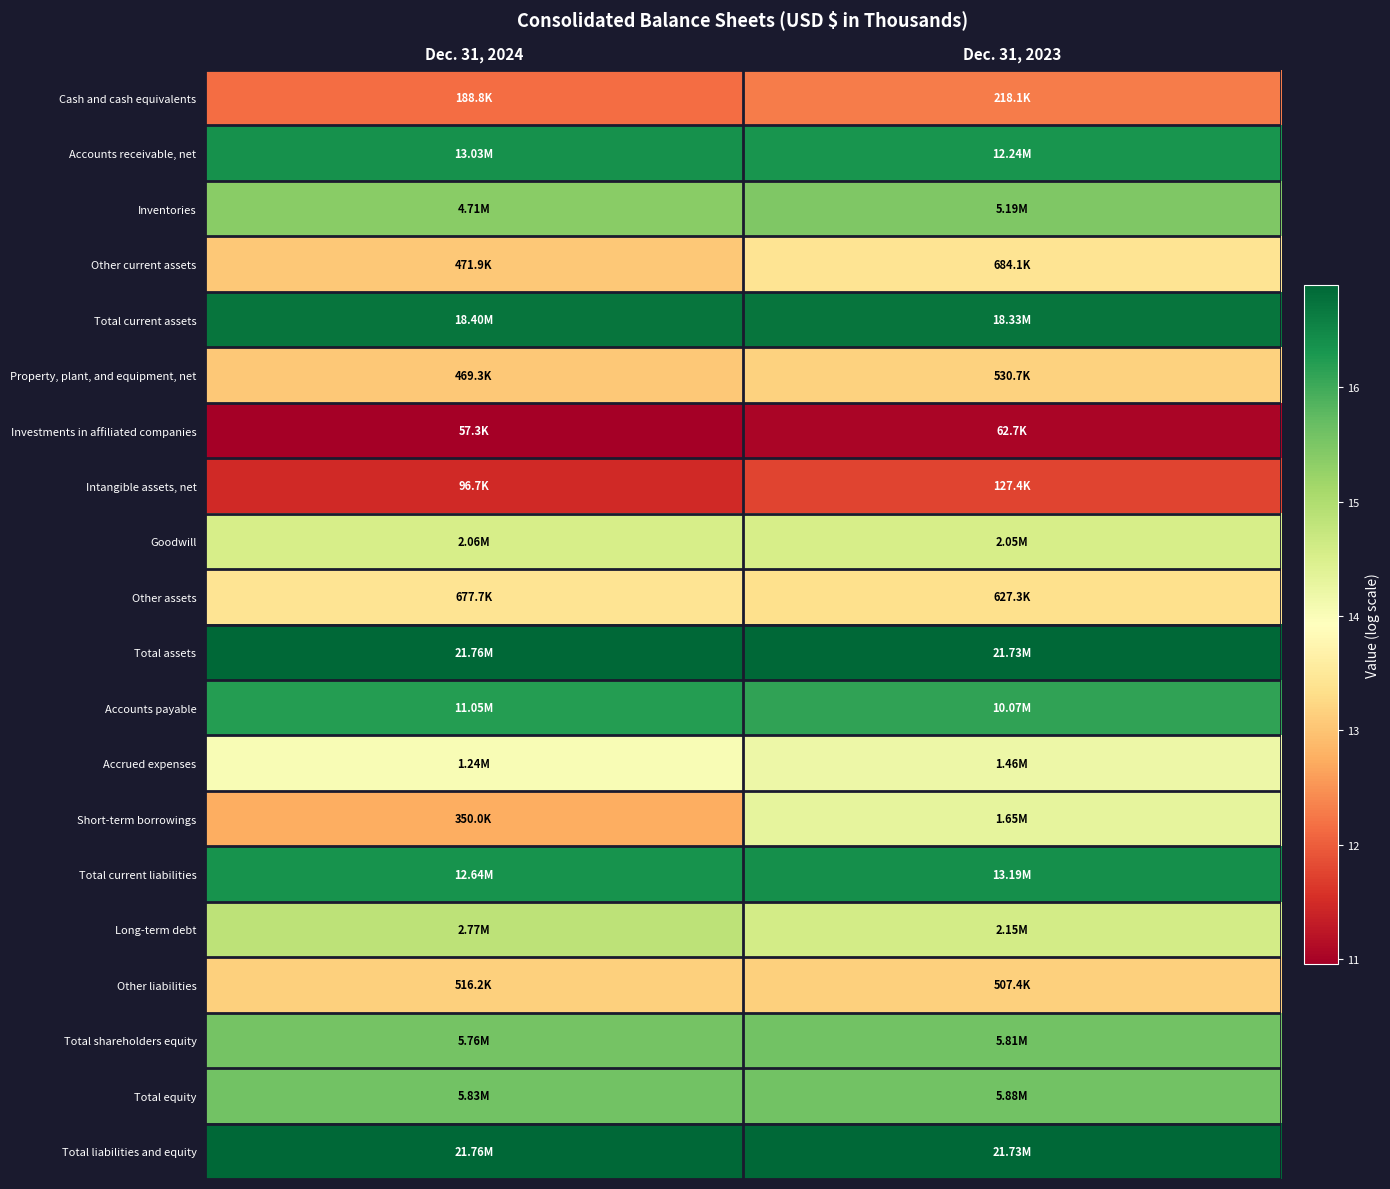

What is the minimum value shown in the chart?

11.0